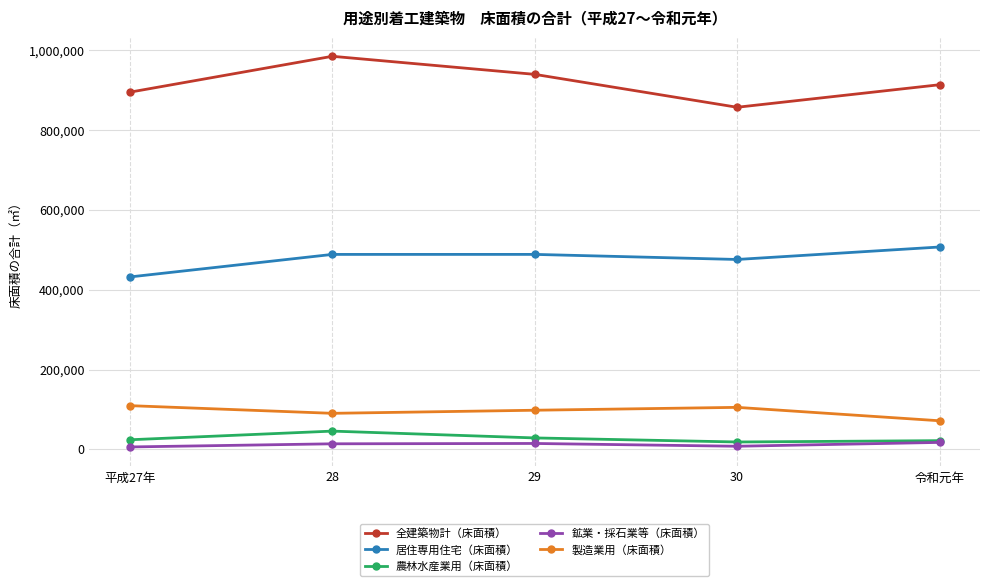

Where is the first local maximum for 農林水産業用（床面積）?

28